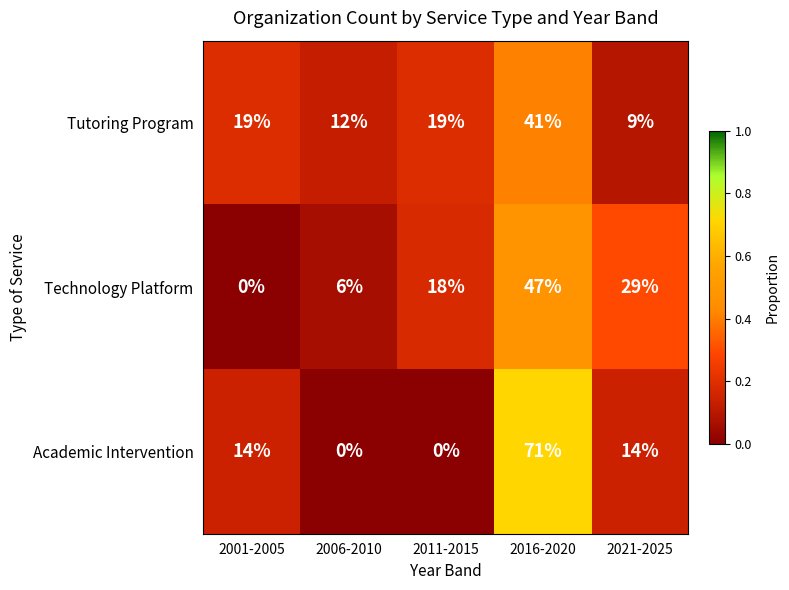

At which label is Technology Platform closest to 23?

2011-2015